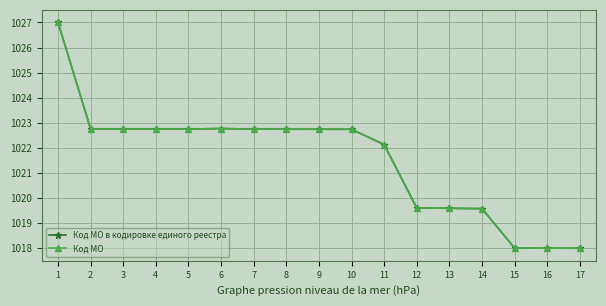

What is the lowest value of the Код МО series?

1018.0